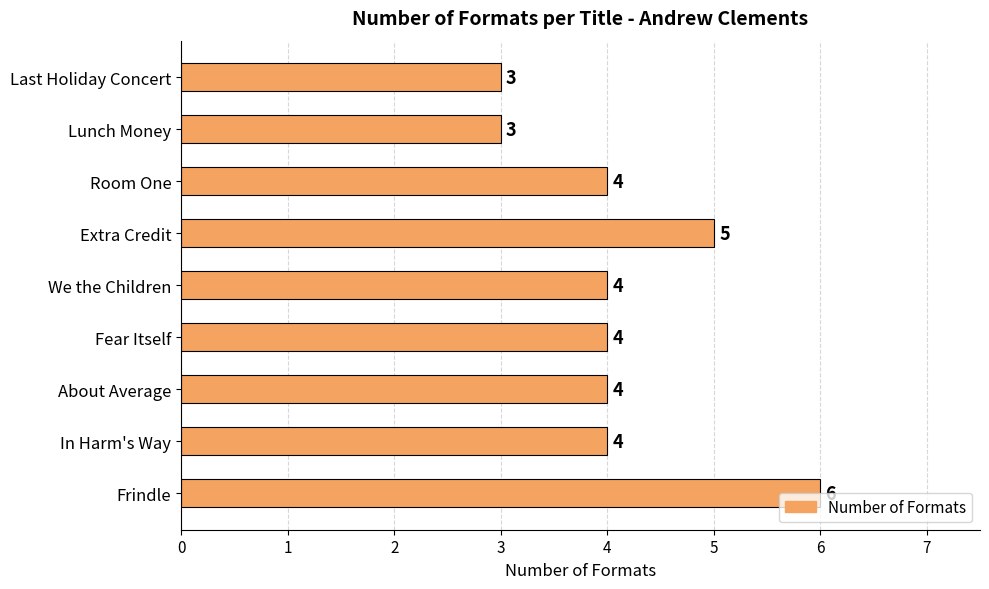

The chart shows a value of 4 at Room One. True or false?

True